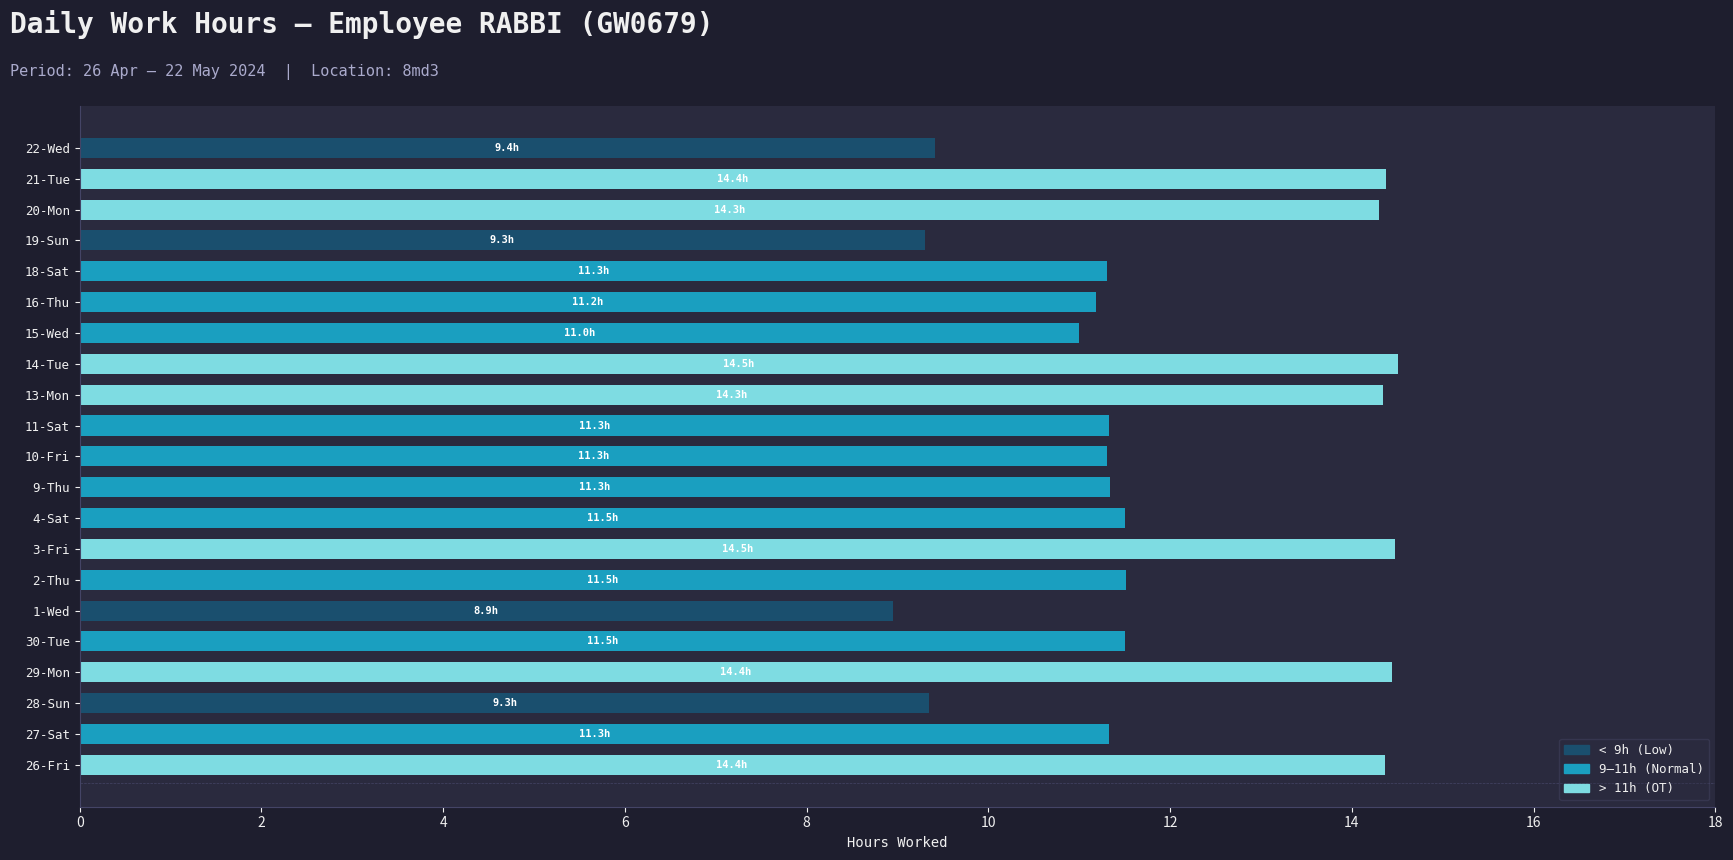

What is the total value across all series at 4-Sat?

11.5